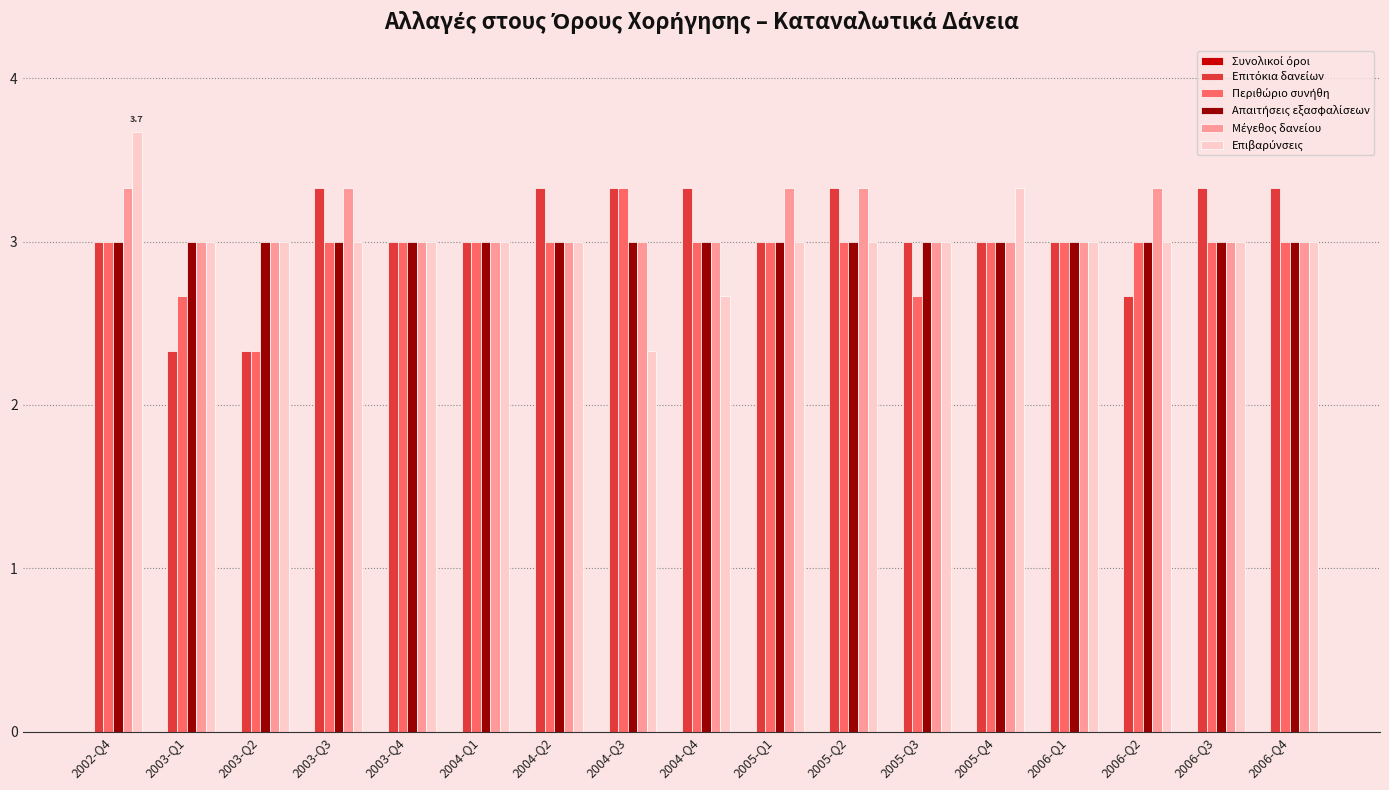

At which category does the chart reach its peak across all series?

2002-Q4